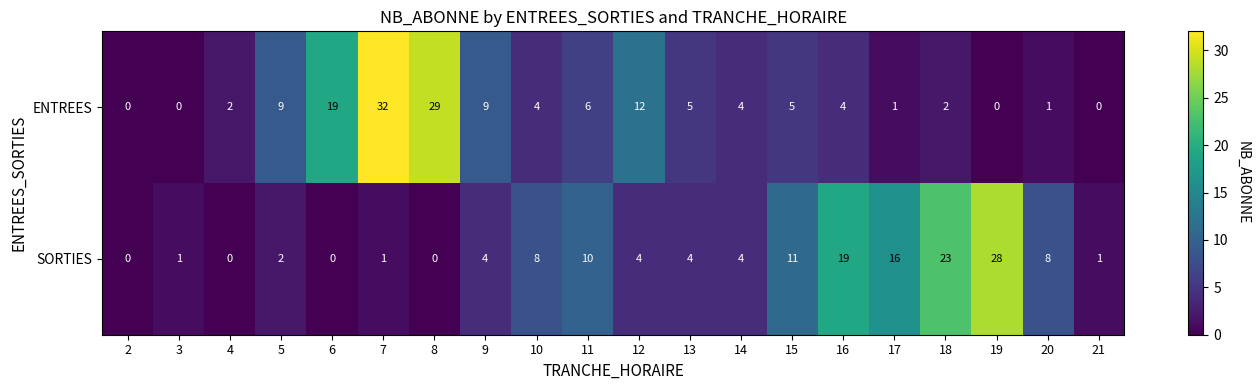

Count the number of categories in the chart.

20